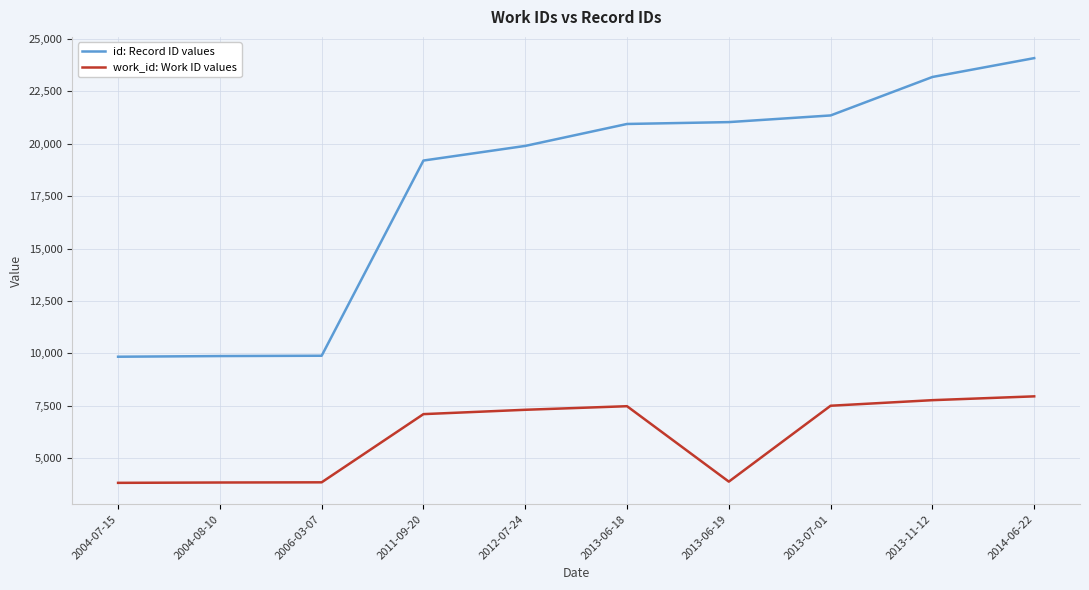

True or false: id: Record ID values has a value of 19895 at 2012-07-24.

True